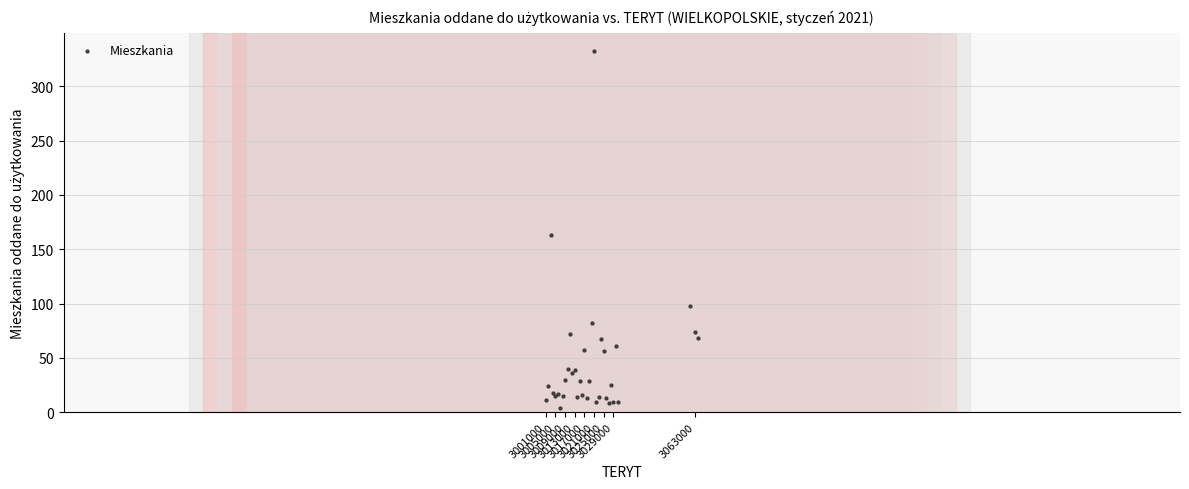

What Y value in the scatter plot is closest to 168?

163